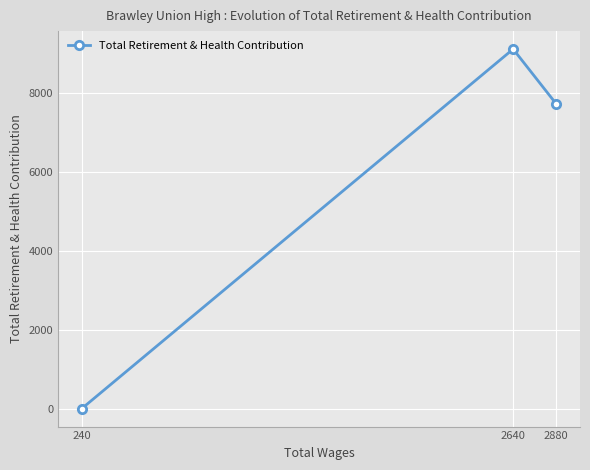

What is the difference between the maximum and minimum values?

9116.0